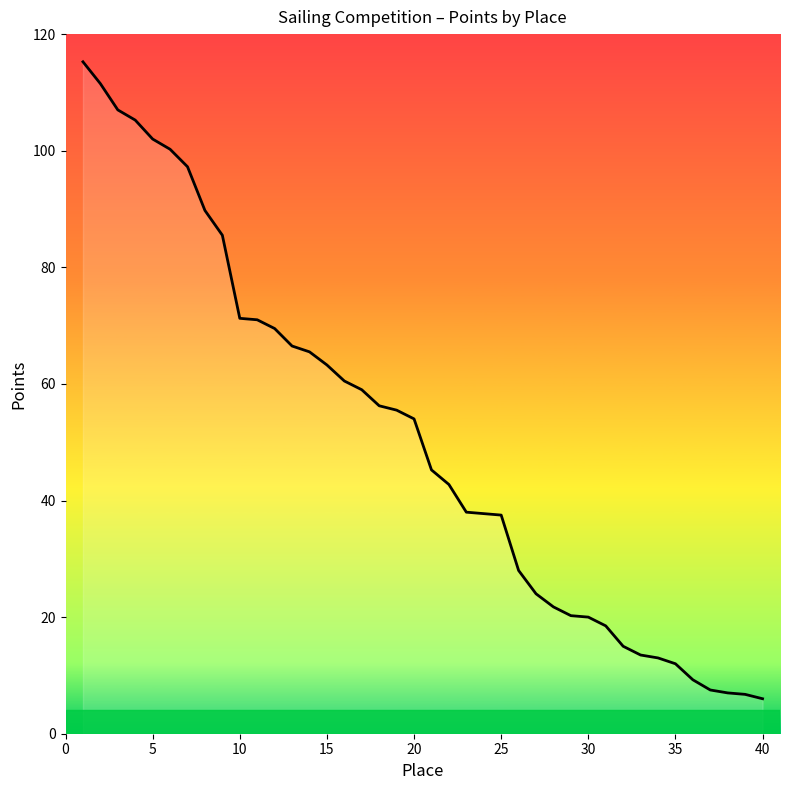

What is the minimum value shown in the chart?

6.0